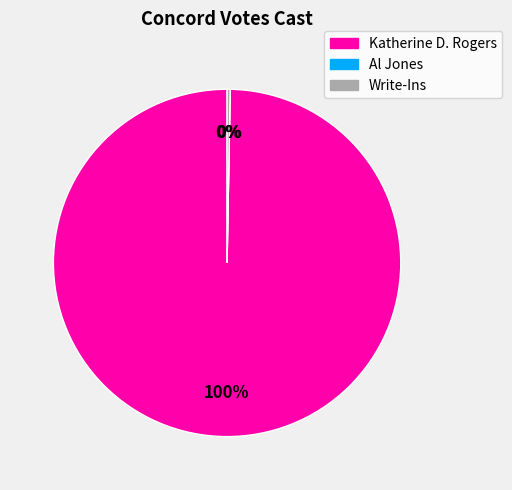

The Katherine D. Rogers slice represents 100% of the pie. True or false?

True